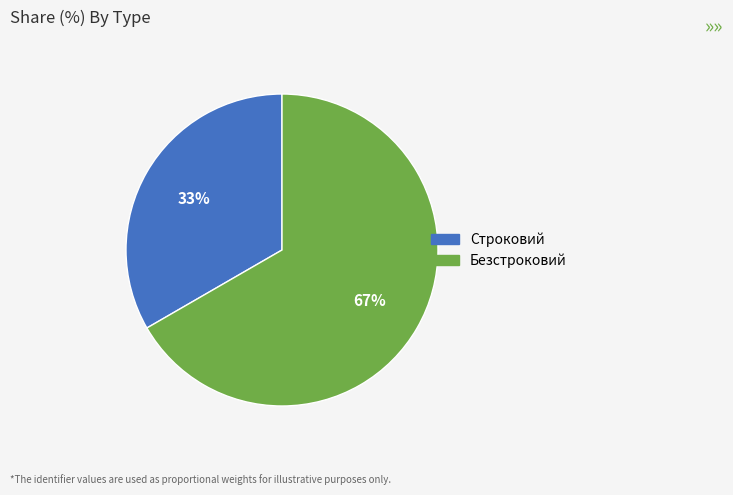

Combined, do Безстроковий and Строковий account for over 50%?

Yes